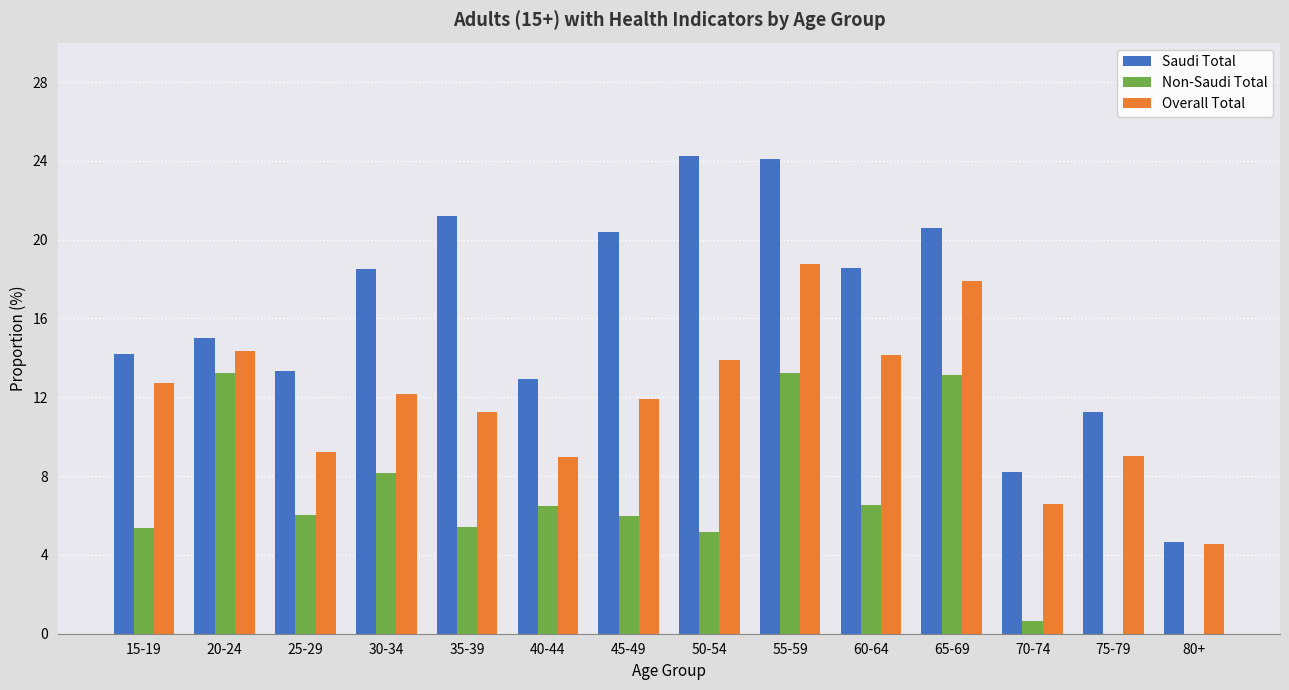

Which series has the largest total across all categories?

Saudi Total